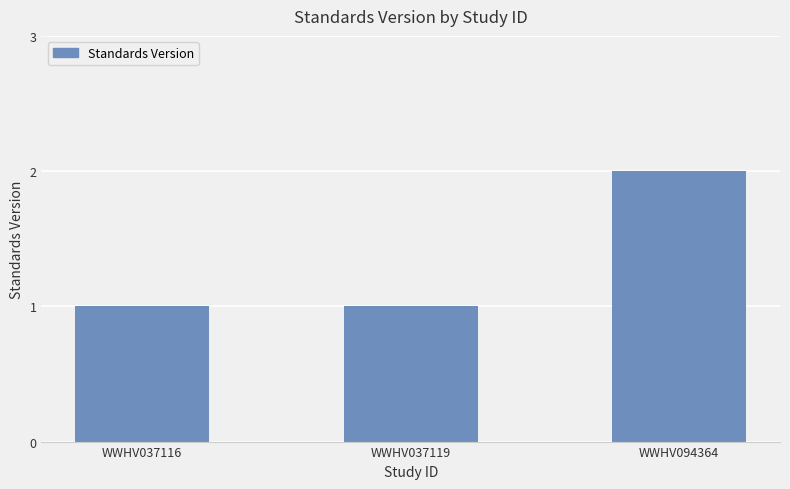

What is the difference between the maximum and minimum values?

1